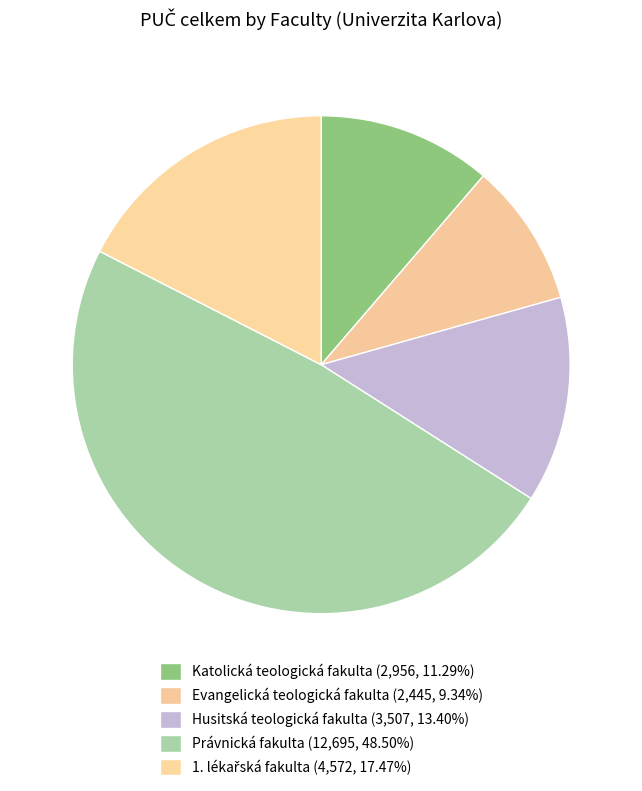

Approximately how many times larger is the value at Katolická teologická fakulta compared to 1. lékařská fakulta?

0.6